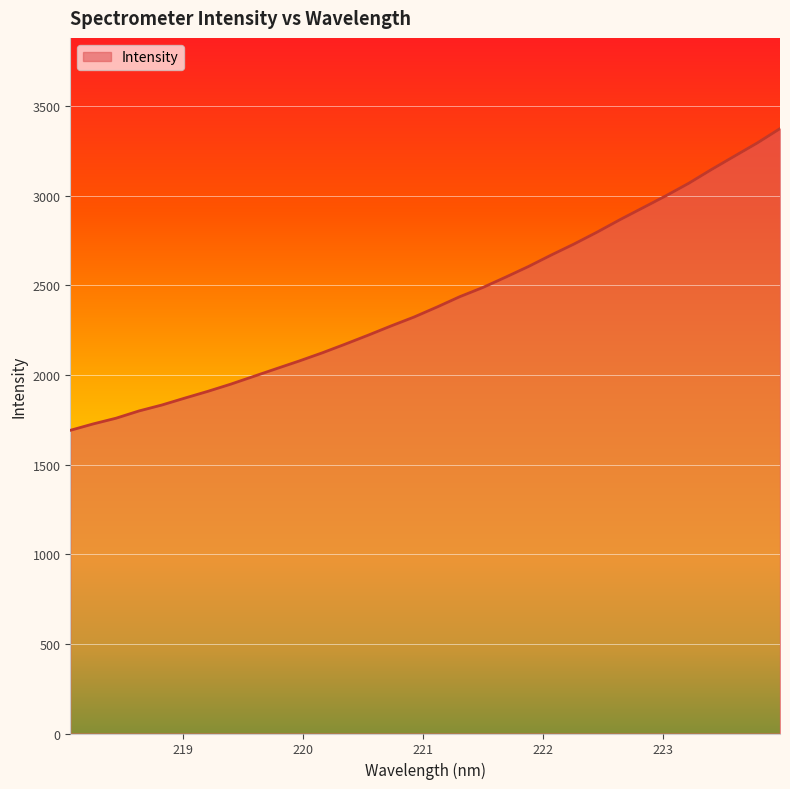

What is the greatest value displayed?

3373.0